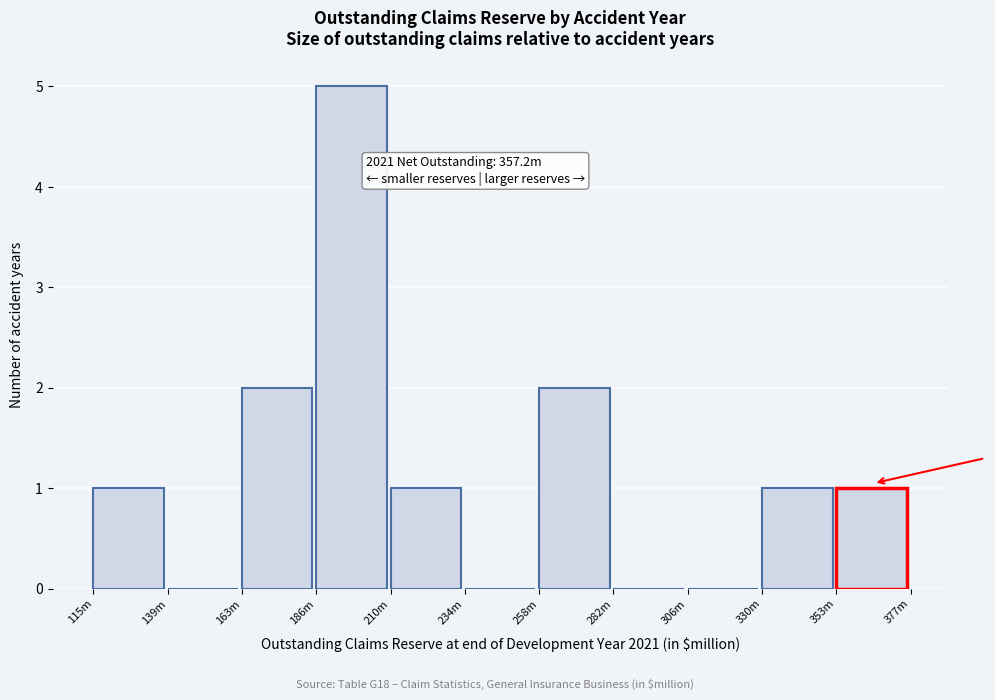

Reading left to right, transcribe all the data shown in this chart.

115m=1	139m=0	163m=2	186m=5	210m=1	234m=0	258m=2	282m=0	306m=0	330m=1	353m=1